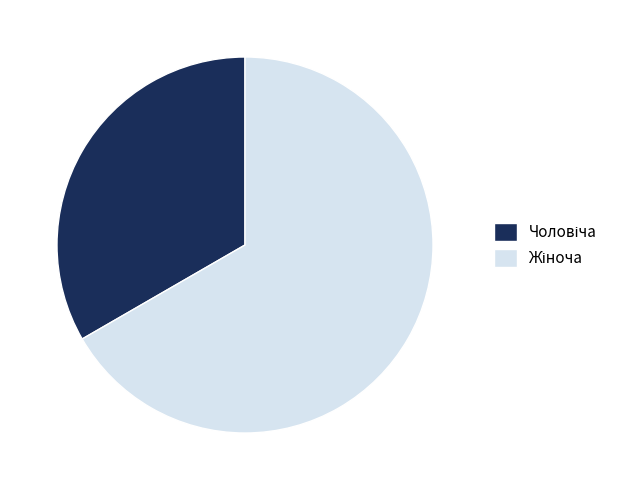

Is there any slice that represents more than half of the pie?

Yes